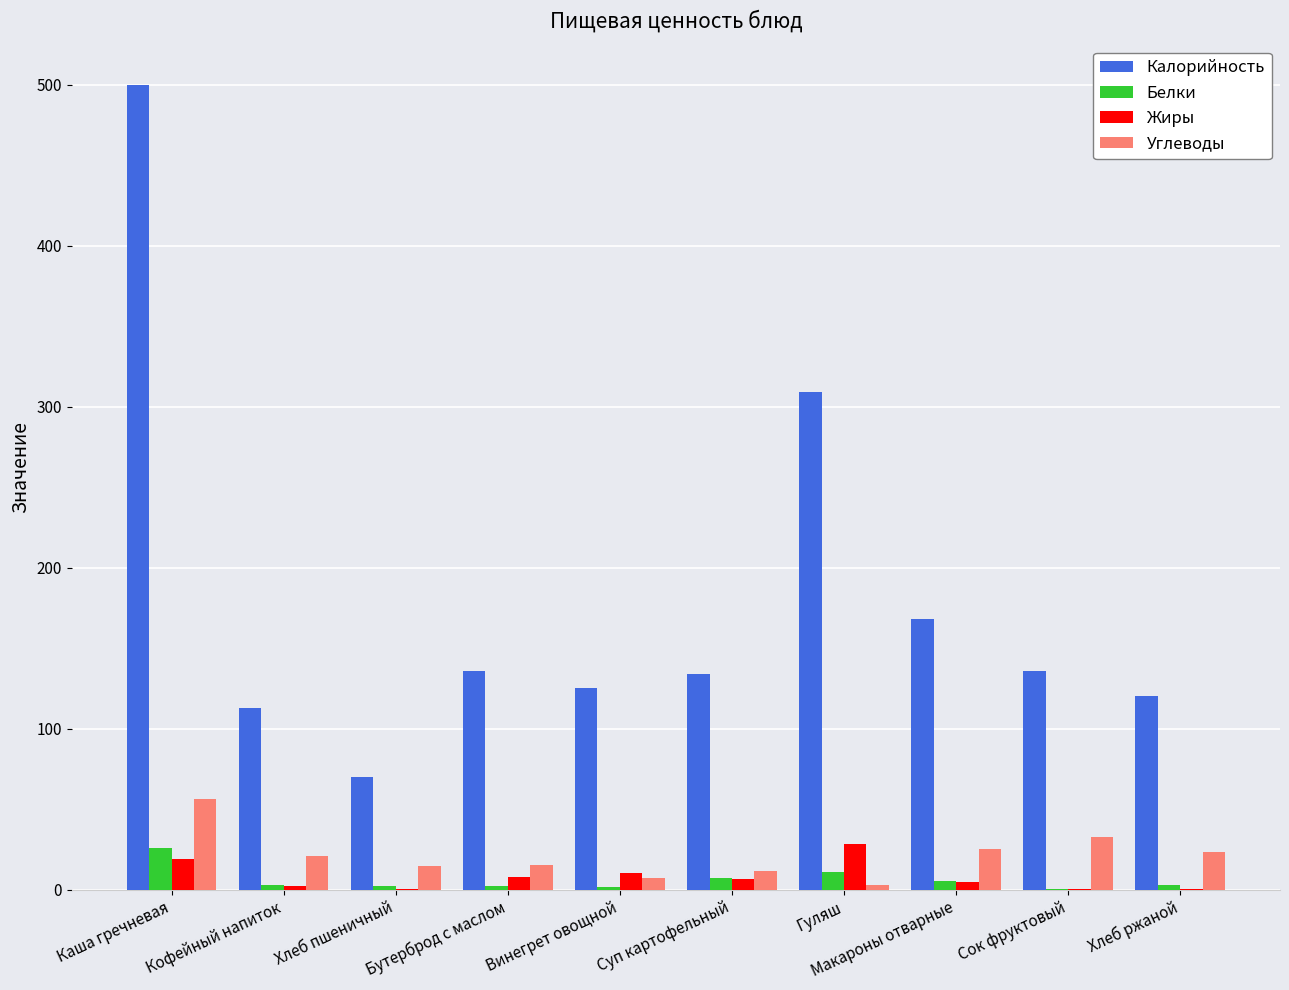

The Углеводы series shows 56.0 at Каша гречневая. True or false?

True